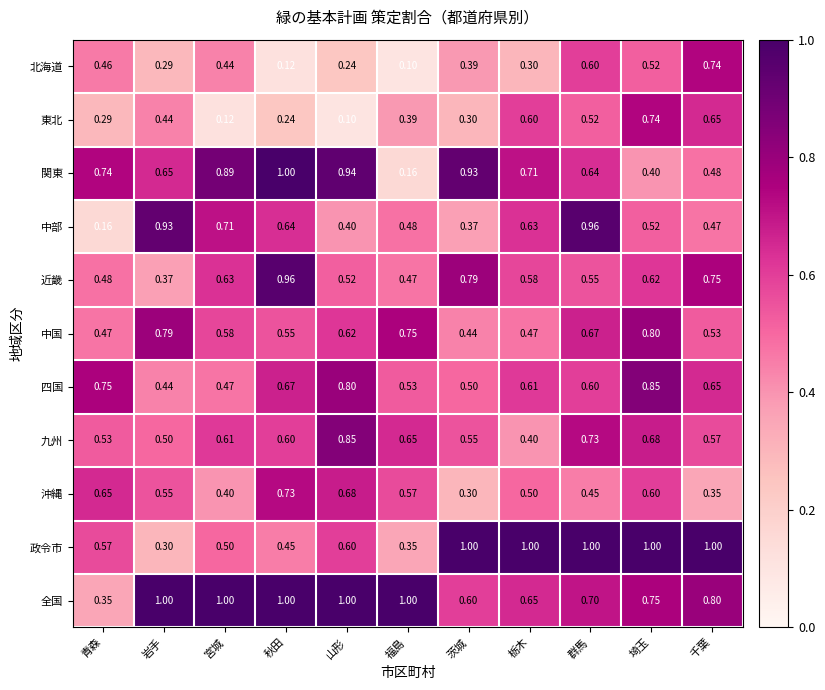

Is the value of 全国 at 山形 greater than the value of 四国 at 青森?

Yes